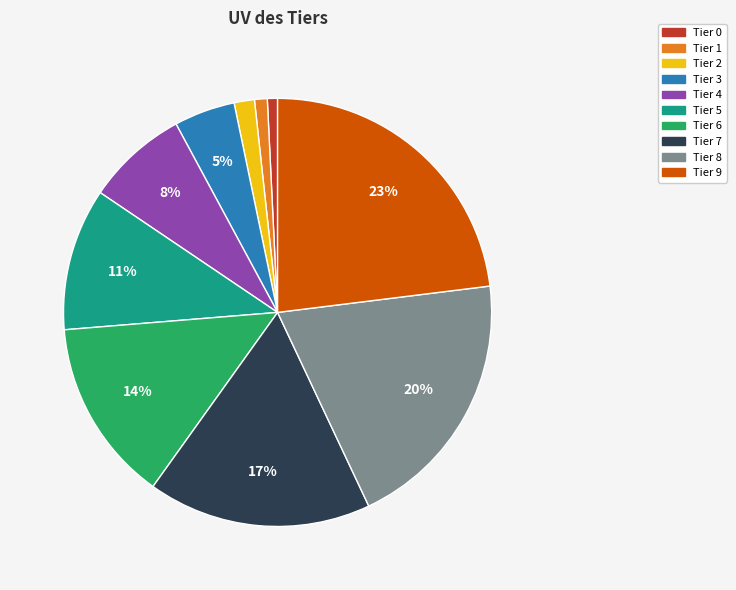

Does any single category account for the majority?

No